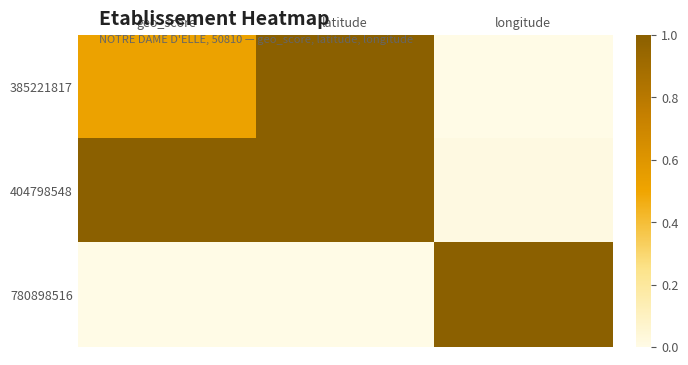

Reading right to left, transcribe all the data shown in this chart.

385221817: longitude=0.0	latitude=1.0	geo_score=0.5
404798548: longitude=0.0	latitude=1.0	geo_score=1.0
780898516: longitude=1.0	latitude=0.0	geo_score=0.0